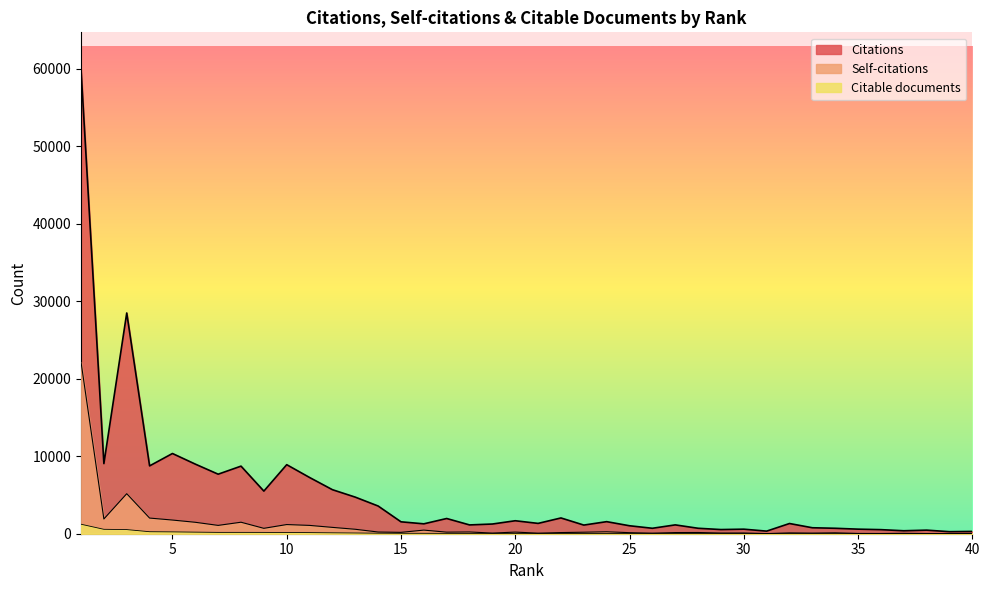

Which series has the widest spread of values?

Citations